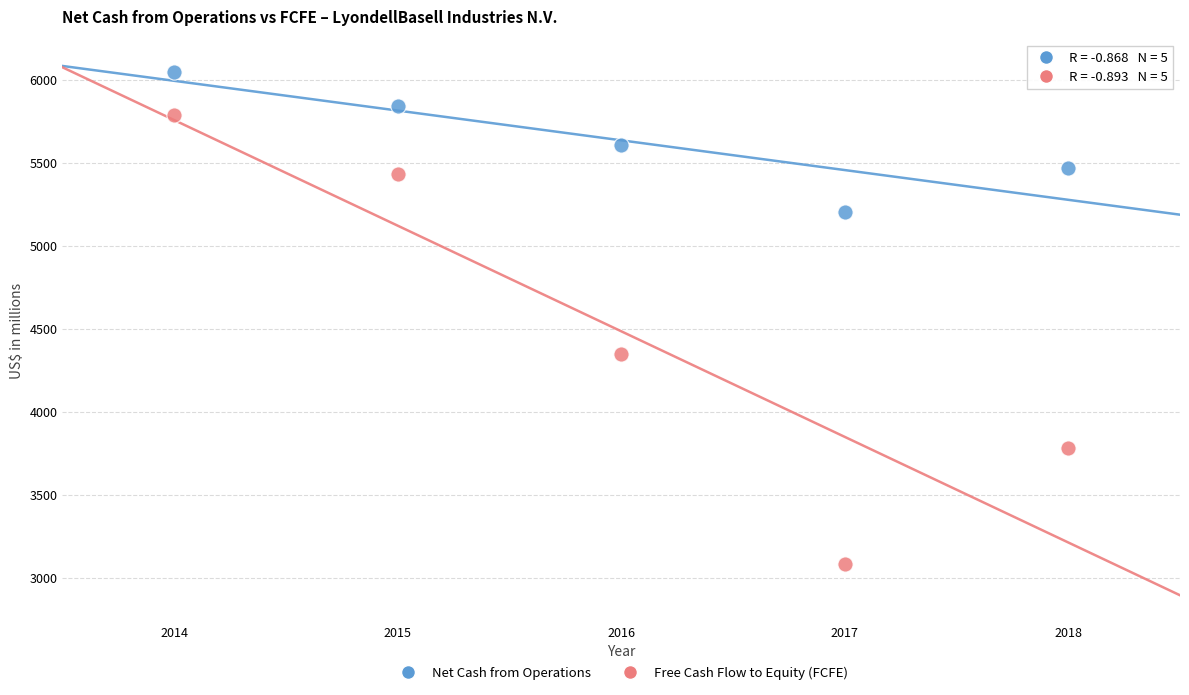

Across all series, what Y value is closest to 4565?

4347